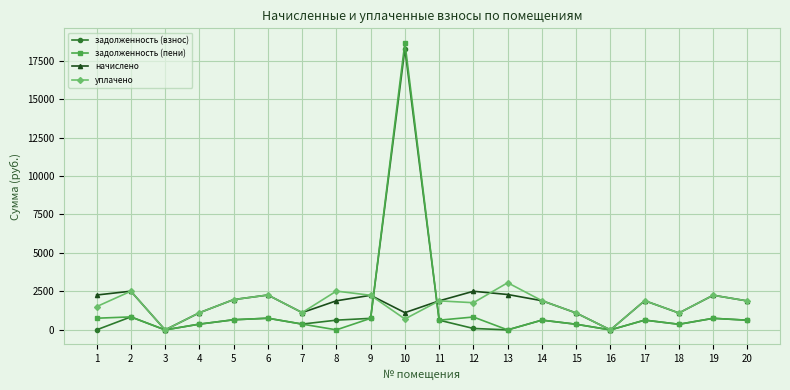

What is the difference between the начислено values at 4 and 9?

1135.6